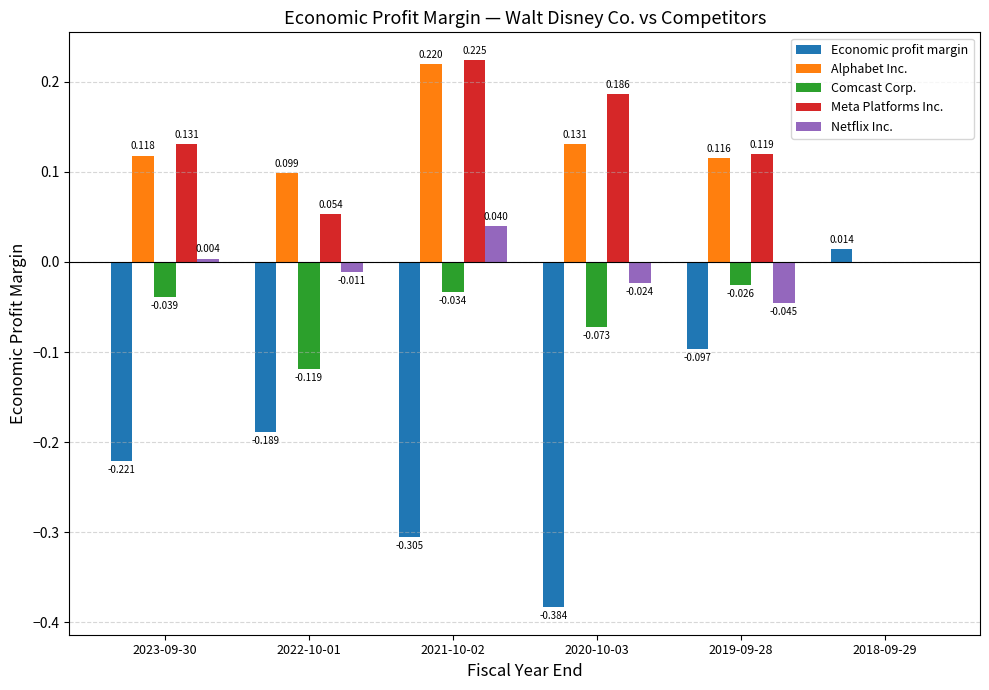

Are the bars grouped side by side (vs. stacked)?

Yes